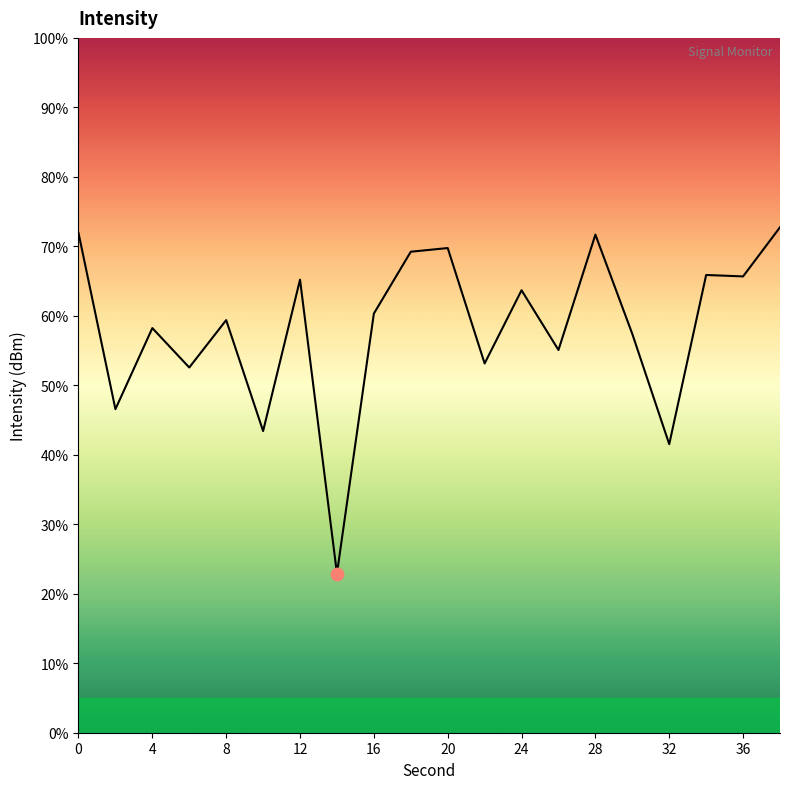

What is the difference between the maximum and minimum values?

49.8